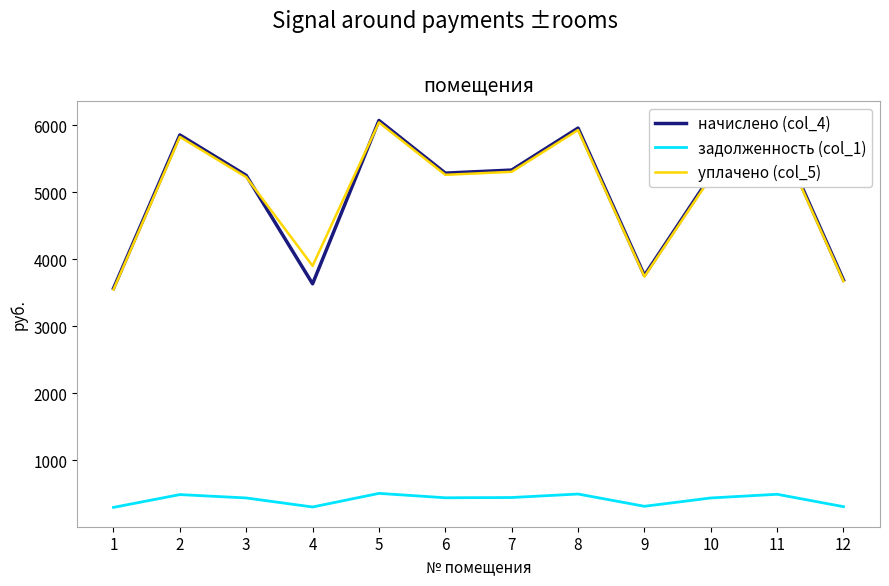

The value of начислено (col_4) at 11 is 5910.4. True or false?

True